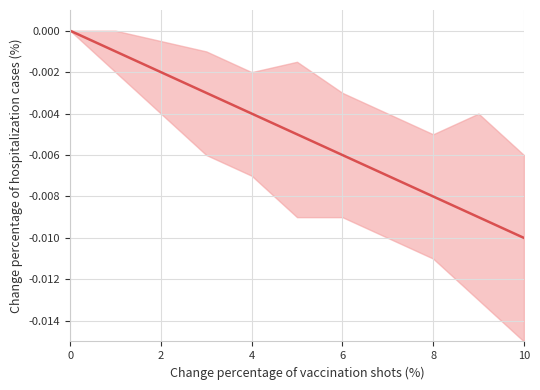

The chart shows a value of -0.0 at 8. True or false?

False